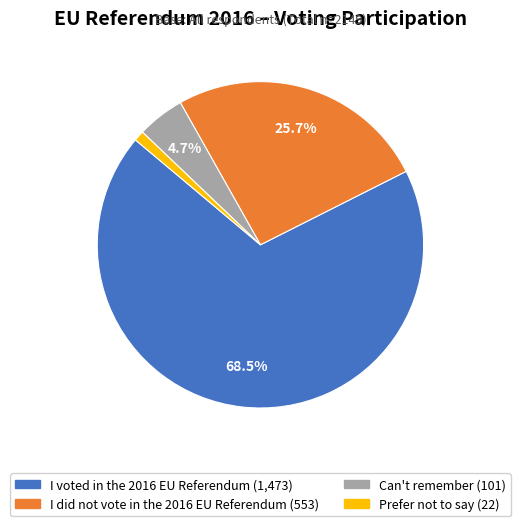

Do I did not vote in the 2016 EU Referendum and Can't remember together represent more than half of the pie?

No